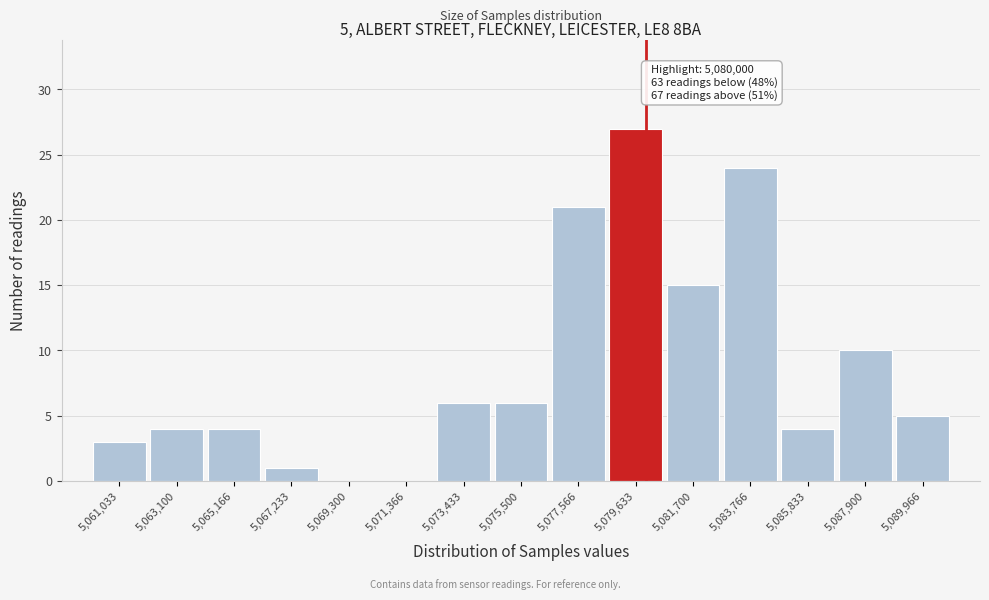

Which range on the x-axis has the tallest bar?

5078500 to 5080500